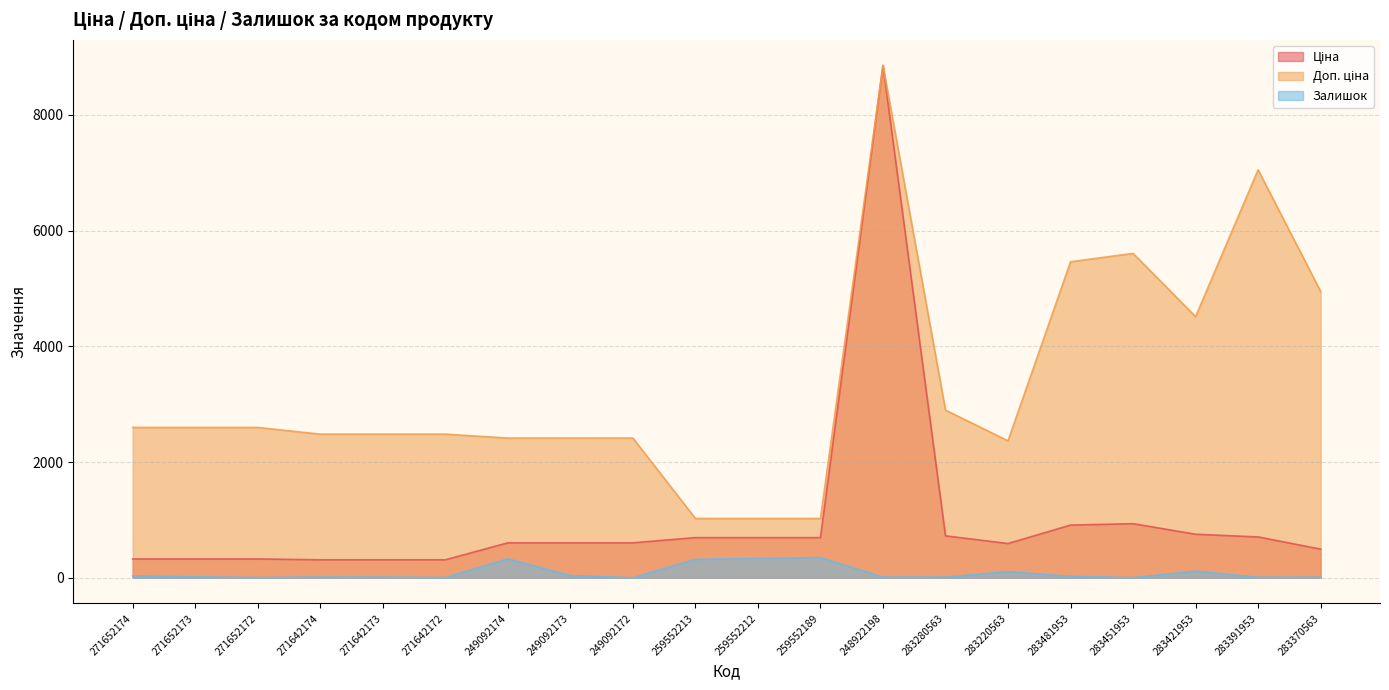

Which series has the widest spread of values?

Ціна